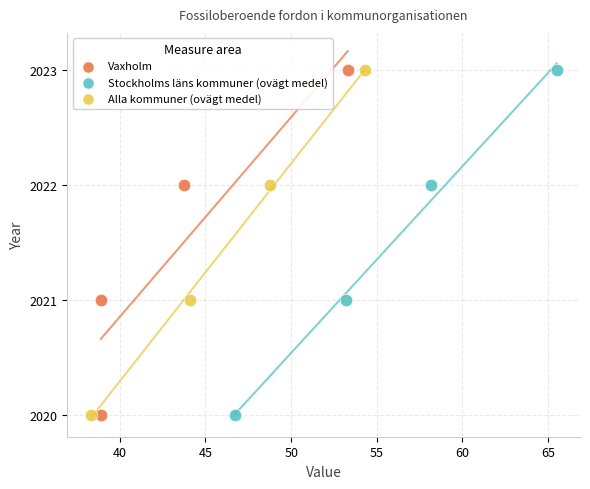

What are all the series names shown in the legend?

Vaxholm, Stockholms läns kommuner (ovägt medel), Alla kommuner (ovägt medel)